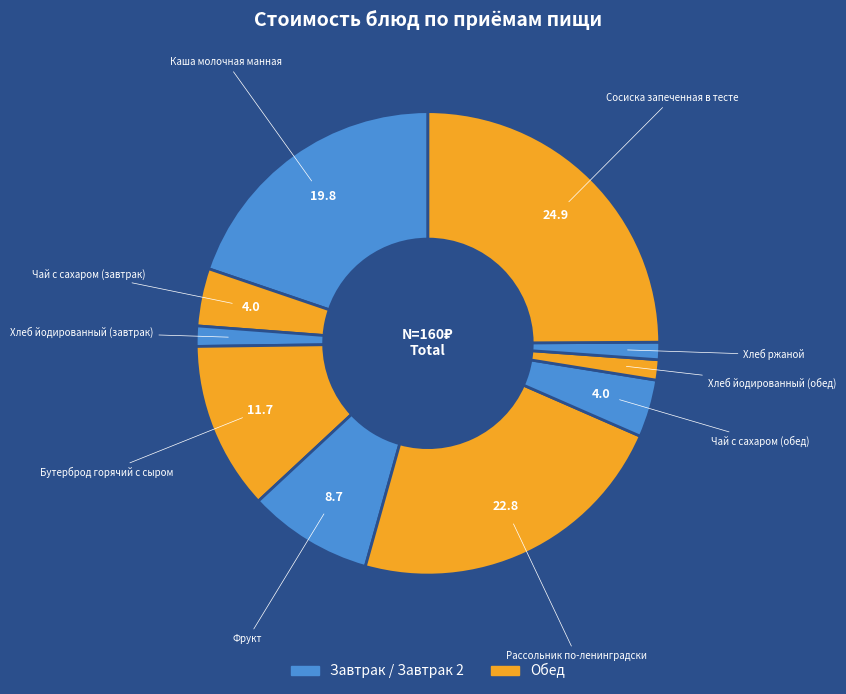

Count the number of slices in the pie.

10